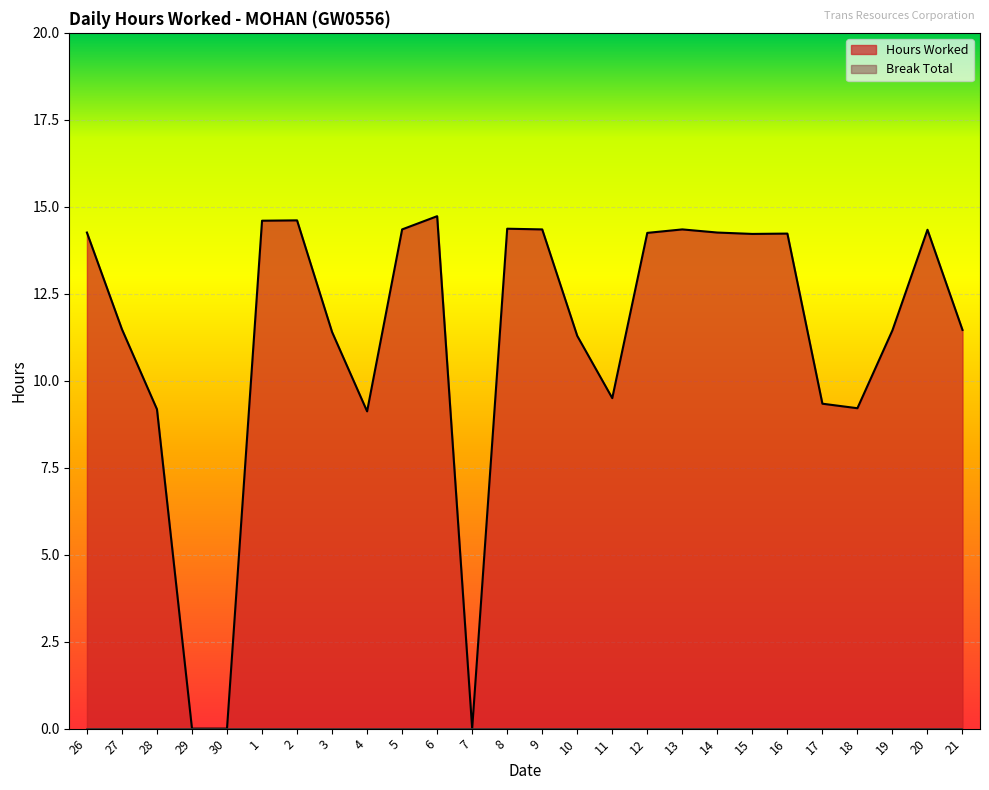

List the labels in order of value, largest first.

6, 2, 1, 8, 5, 9, 13, 20, 26, 14, 12, 16, 15, 27, 21, 19, 3, 10, 11, 17, 18, 28, 4, 29, 30, 7